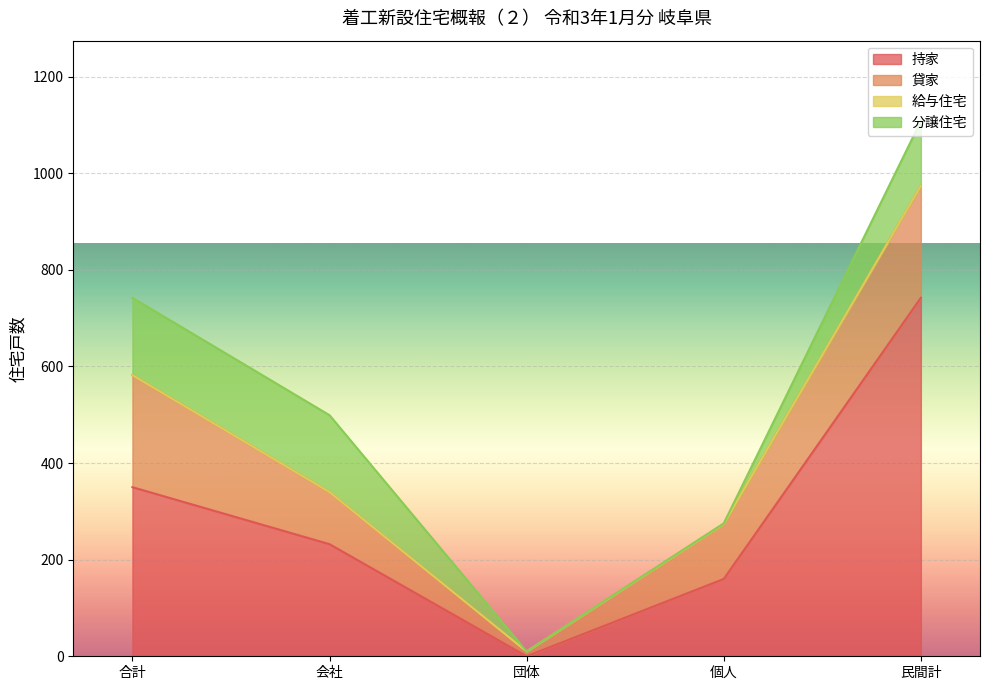

Is it true that 貸家 equals 71 at 個人?

False